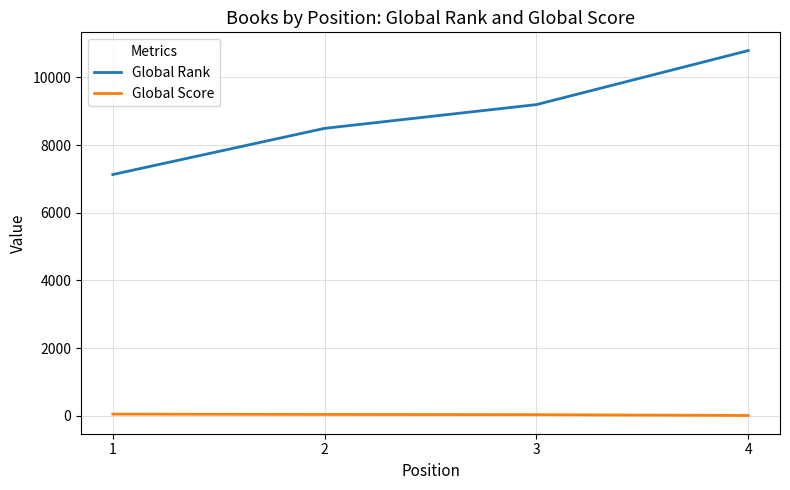

How many lines are shown in the chart?

2